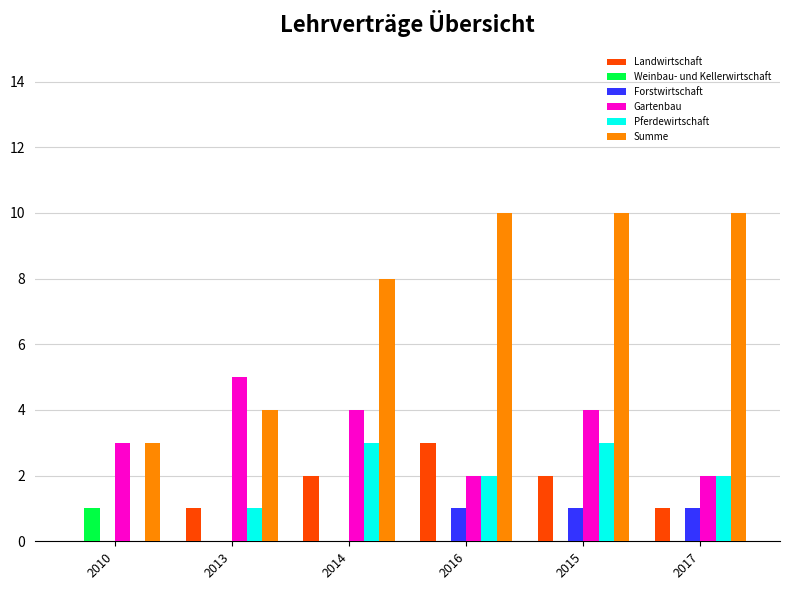

Which series has the largest total across all categories?

Summe